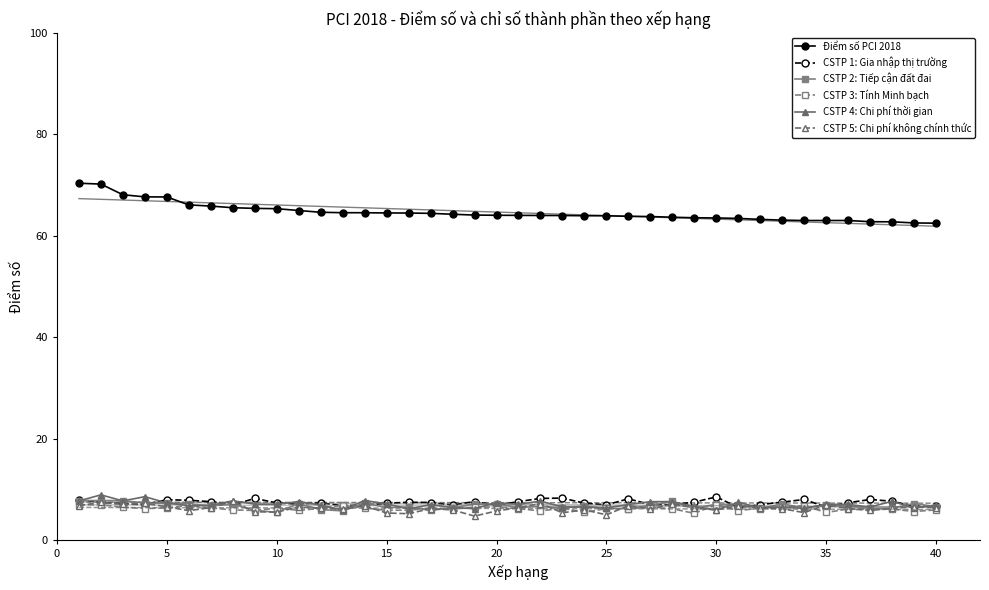

The CSTP 1: Gia nhập thị trường series shows 11.3 at 15. True or false?

False